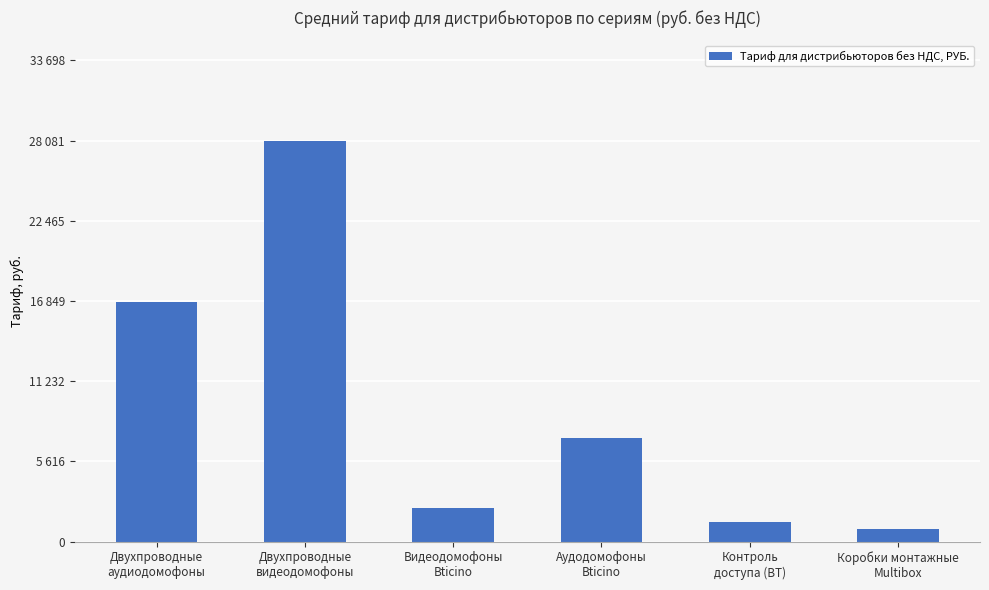

Rank the categories by value from highest to lowest.

Двухпроводные
видеодомофоны, Двухпроводные
аудиодомофоны, Аудодомофоны
Bticino, Видеодомофоны
Bticino, Контроль
доступа (BT), Коробки монтажные
Multibox